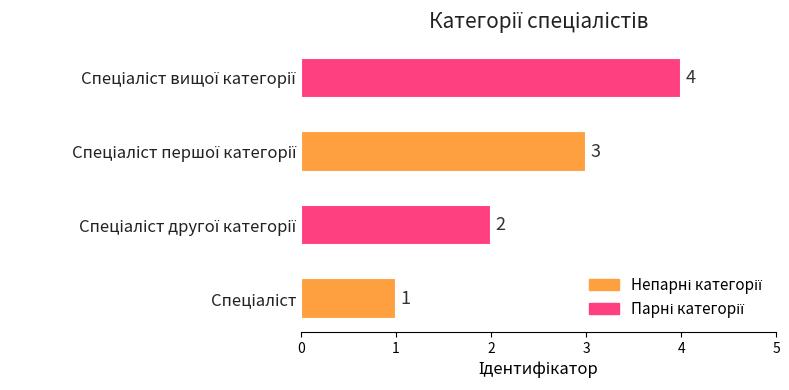

How many data points does each series have?

4